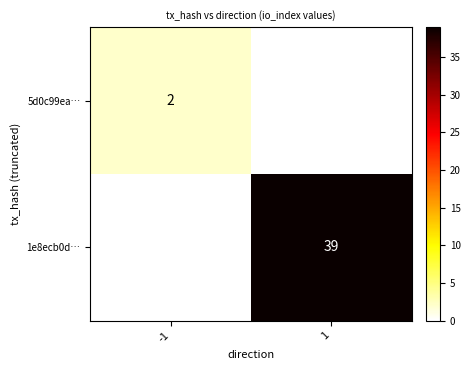

True or false: 1e8ecb0d… has a value of 20 at 1.

False